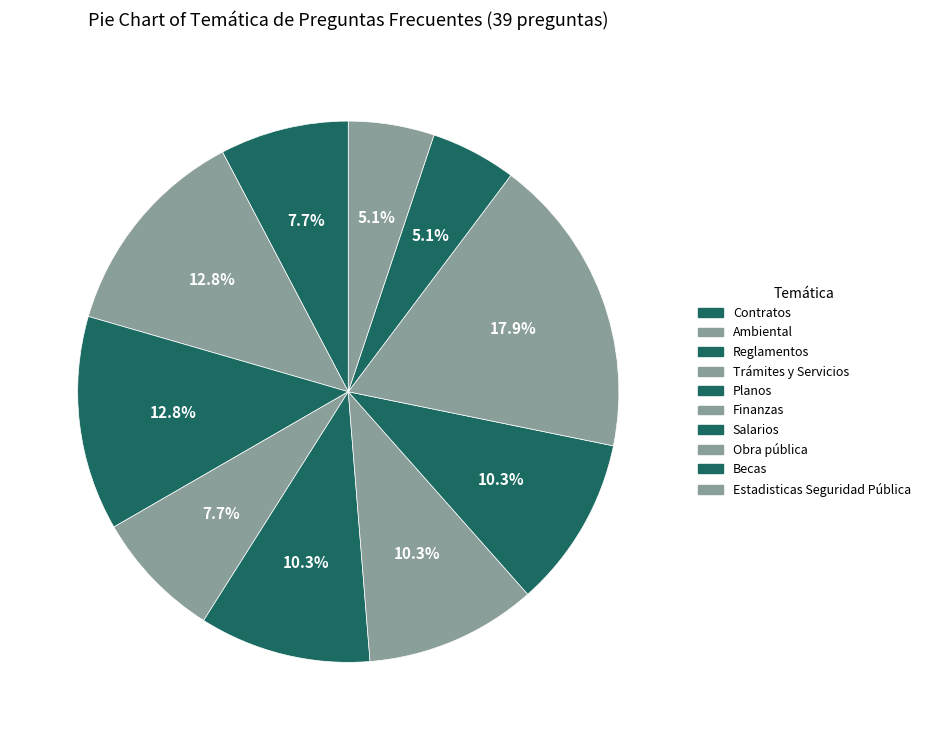

Is the sum of Salarios and Estadisticas Seguridad Pública greater than half?

No